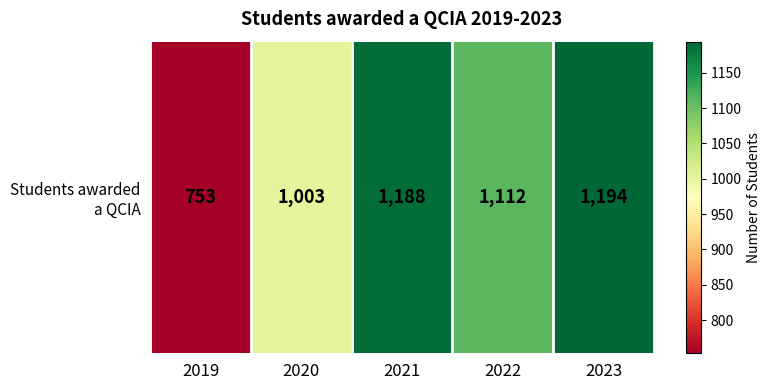

Reading left to right, extract all data points from this chart.

753	1003	1188	1112	1194